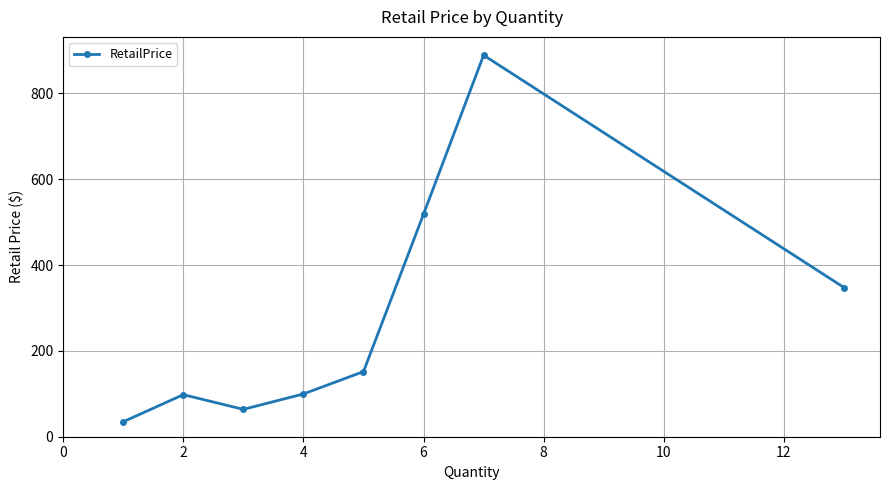

What is the minimum value shown in the chart?

34.9